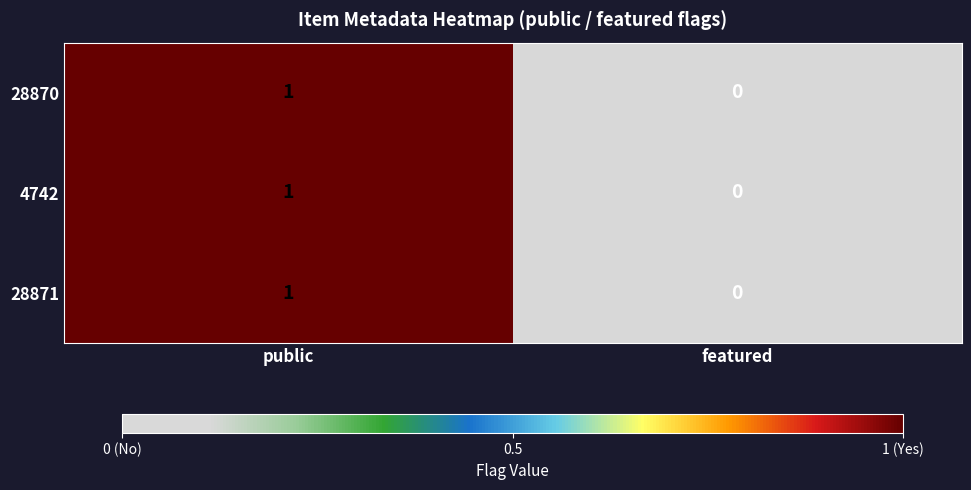

Reading left to right, extract all data points from this chart.

28870: 1	0
4742: 1	0
28871: 1	0